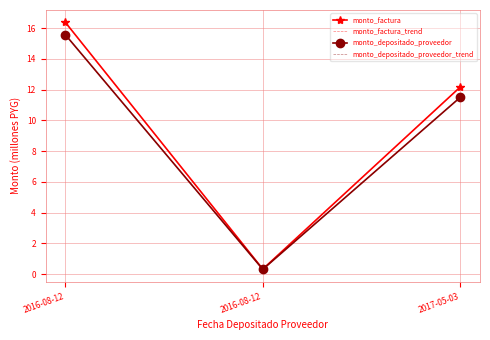

What is the average value of the monto_depositado_proveedor series?

9.1